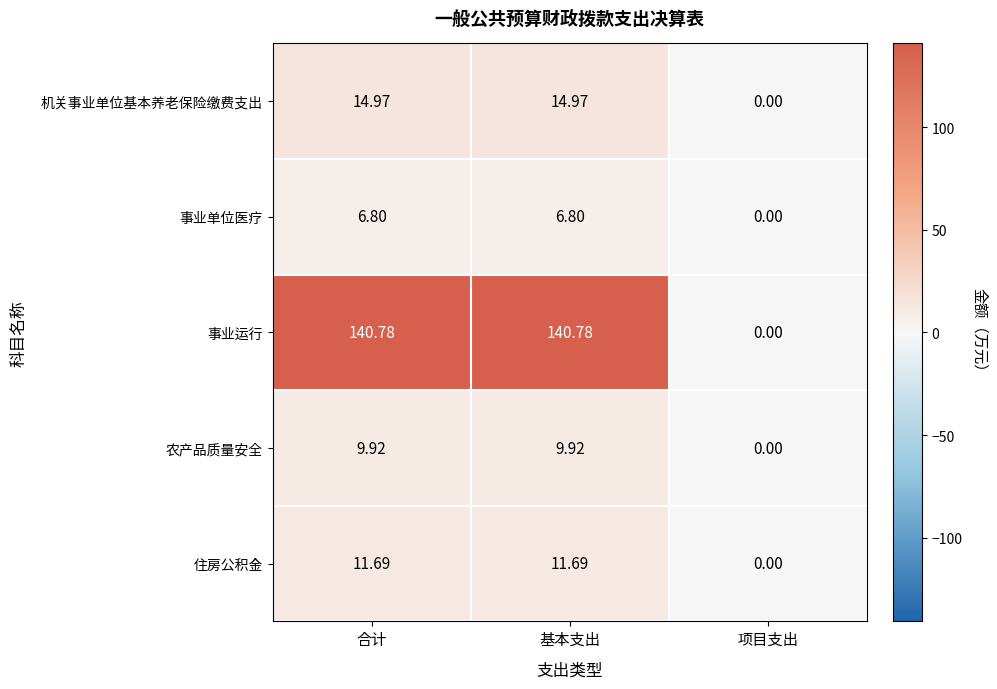

List the series in order of their peak value, lowest first.

事业单位医疗, 农产品质量安全, 住房公积金, 机关事业单位基本养老保险缴费支出, 事业运行